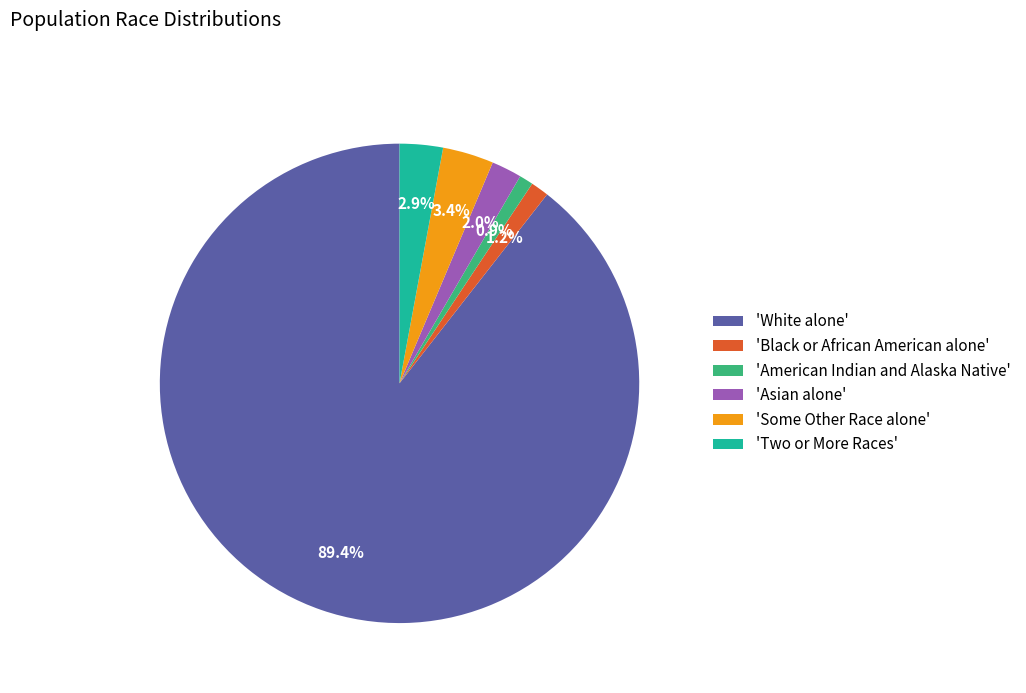

Is 'White alone' the majority of the pie?

Yes